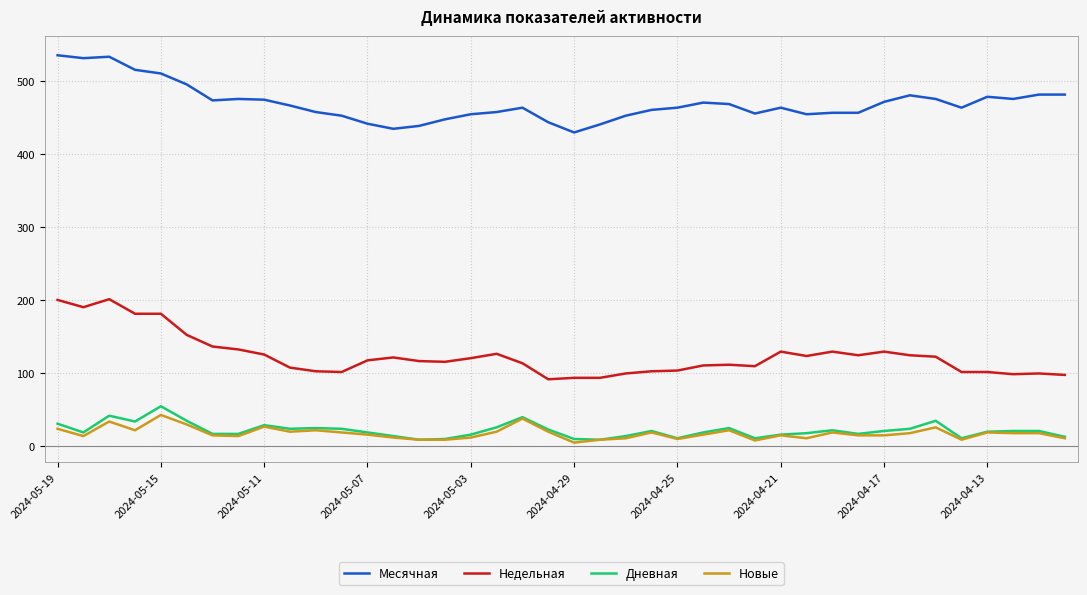

What are all the series names shown in the legend?

Месячная, Недельная, Дневная, Новые